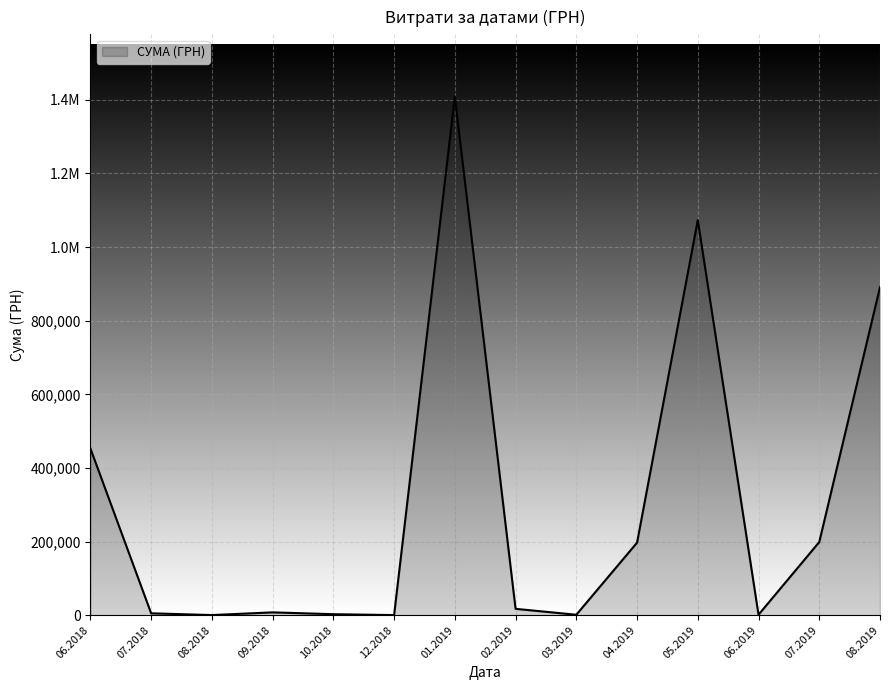

Does the chart display data point markers on the line(s)?

No